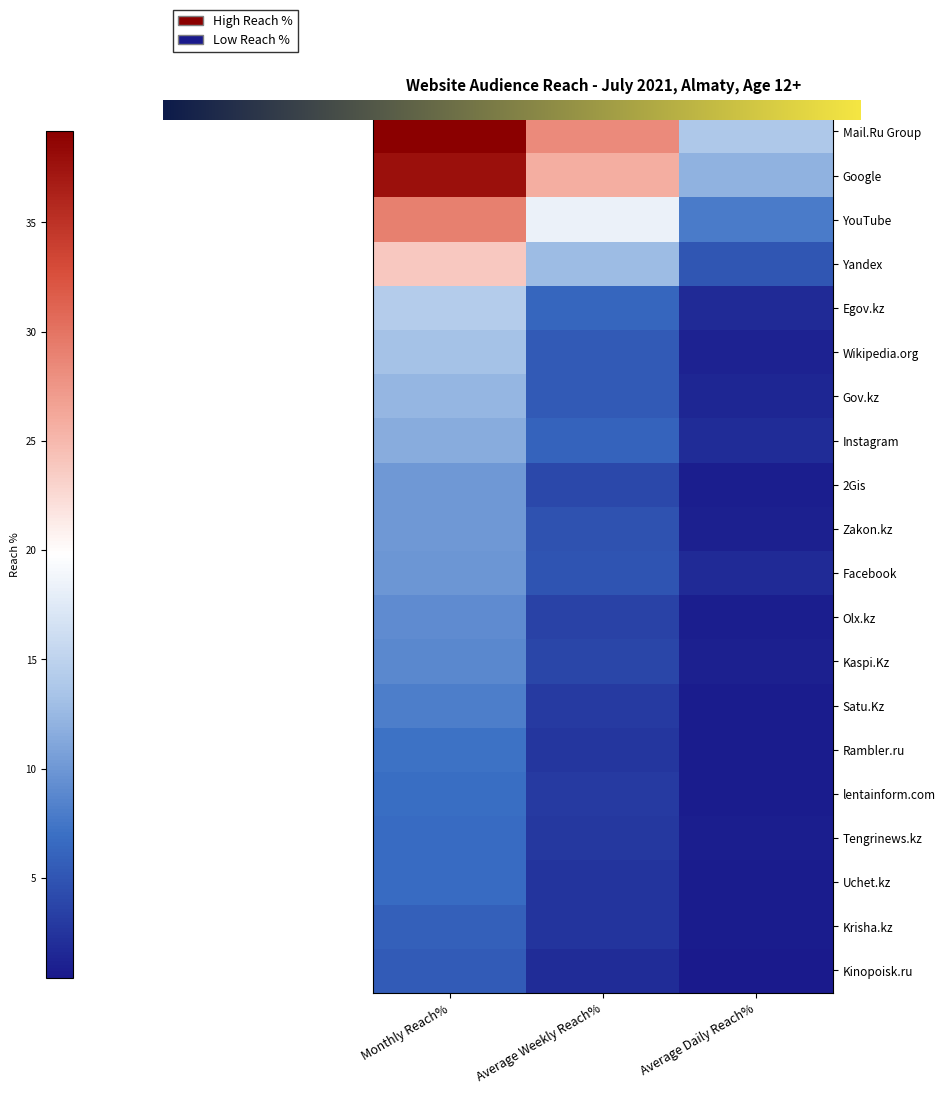

At which category does the chart reach its minimum across all series?

Average Daily Reach%